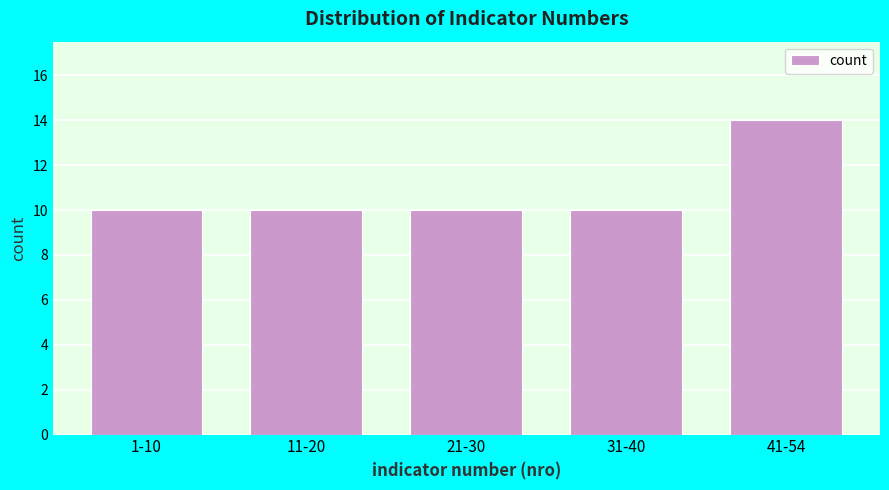

Reading right to left, list all the values displayed in this chart.

41-54=14	31-40=10	21-30=10	11-20=10	1-10=10